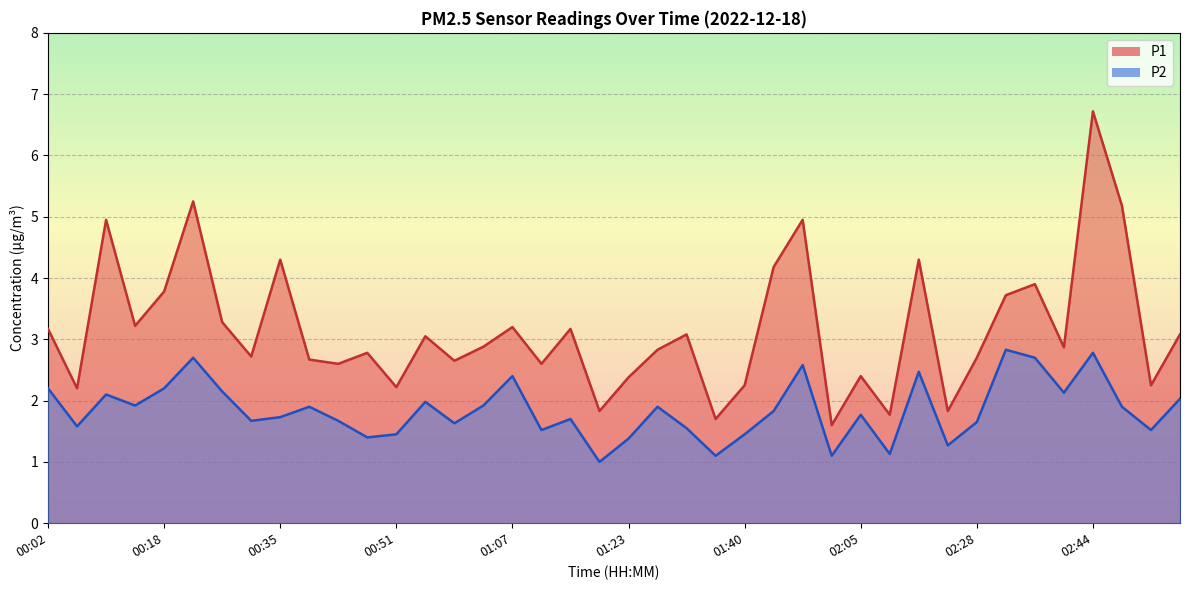

Which series has the largest range (max minus min)?

P1